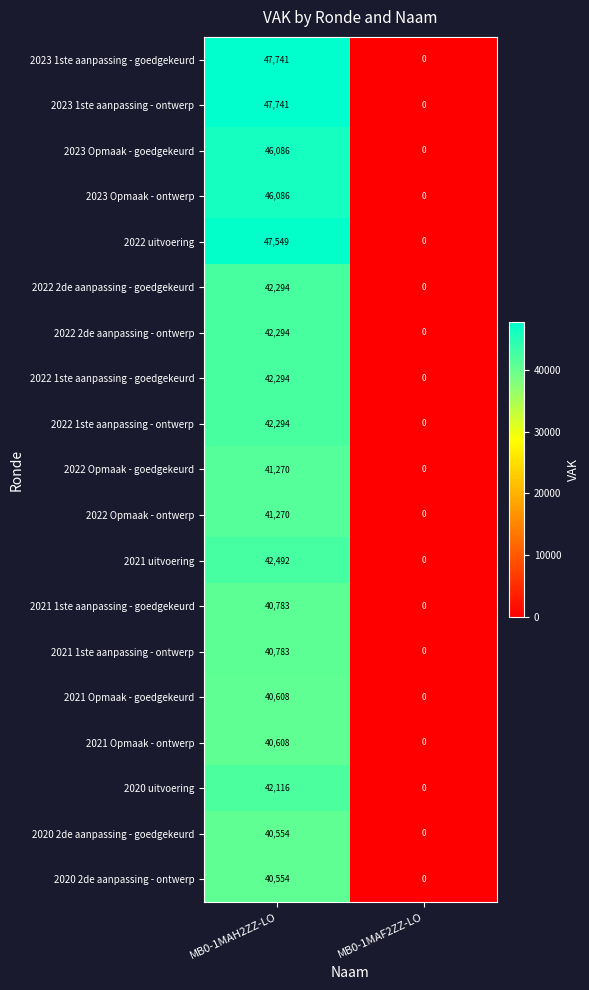

Is the value of 2021 1ste aanpassing - goedgekeurd at MB0-1MAH2ZZ-LO greater than the value of 2022 Opmaak - ontwerp at MB0-1MAH2ZZ-LO?

No